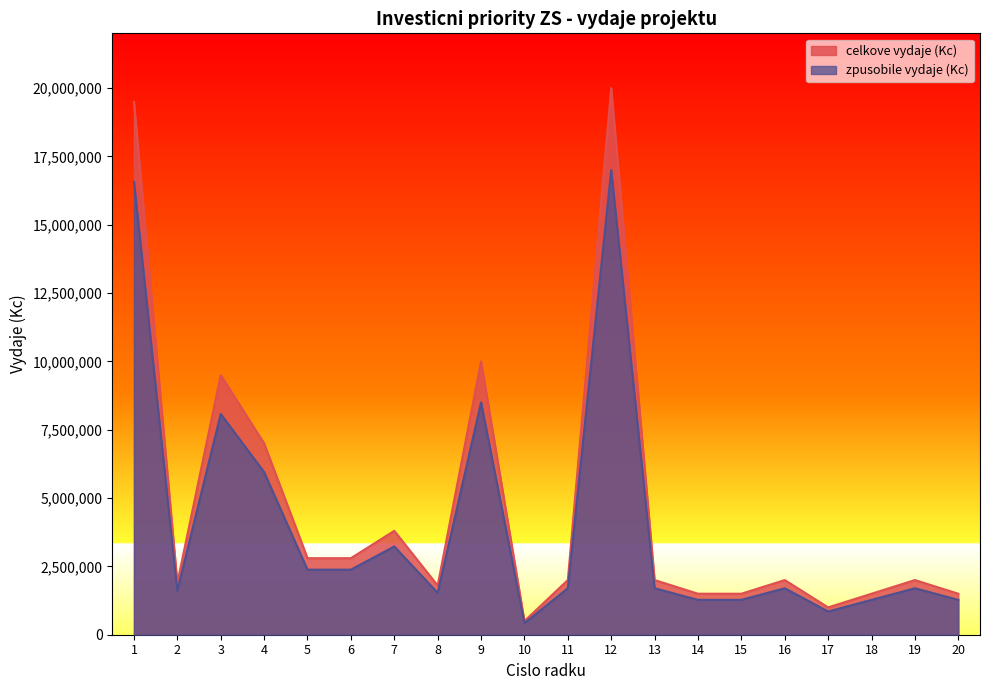

True or false: zpusobile vydaje (Kc) has more than 1 points higher than both neighbors.

True